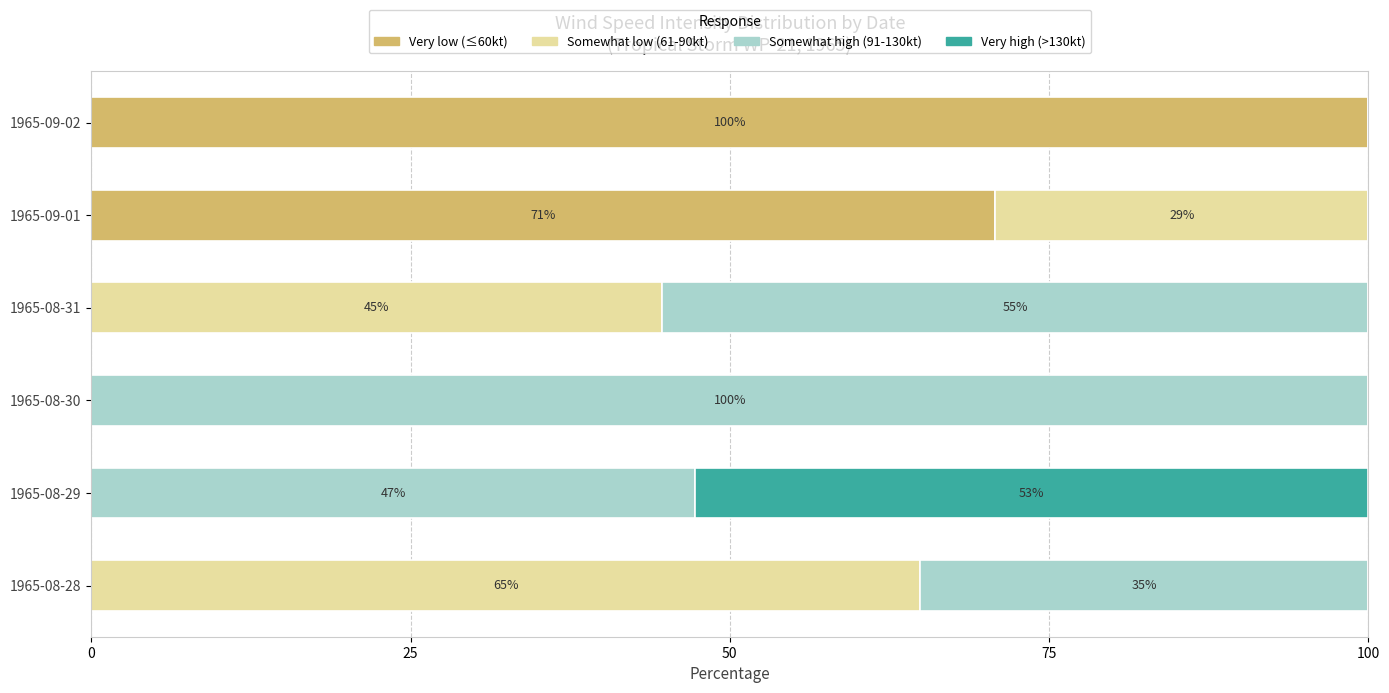

True or false: Very low (≤60kt) has a value of -52.8 at 1965-08-29.

False